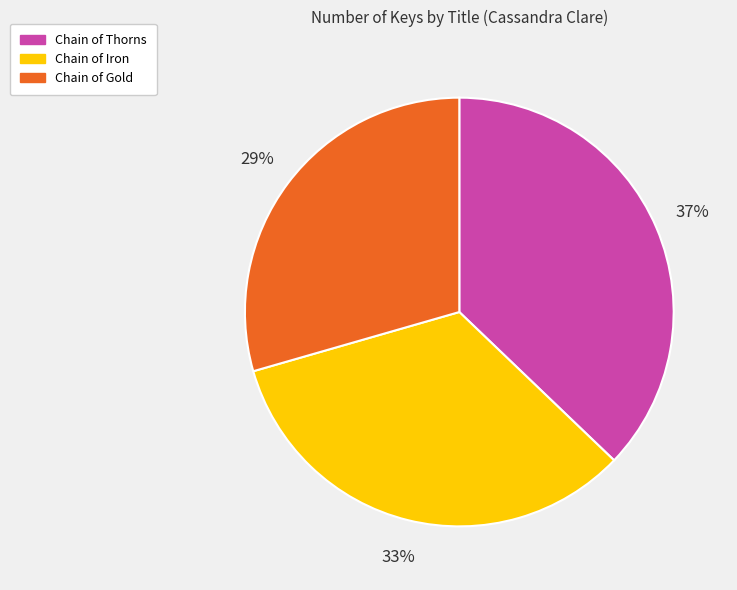

Is it true that Chain of Thorns is 42% of the pie?

False